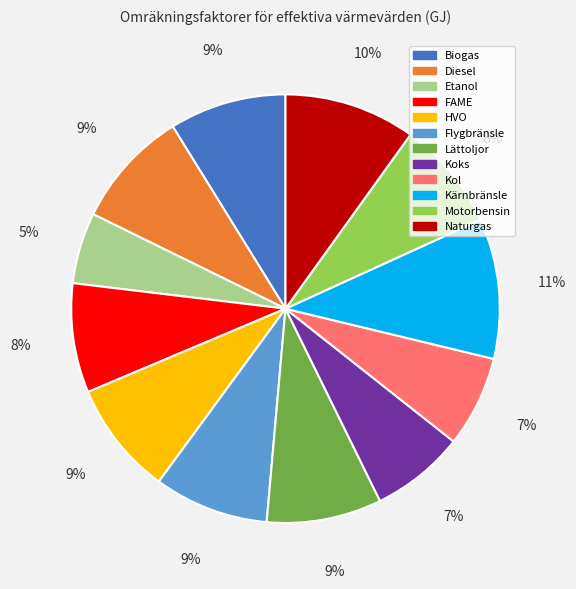

Count the number of slices in the pie.

12